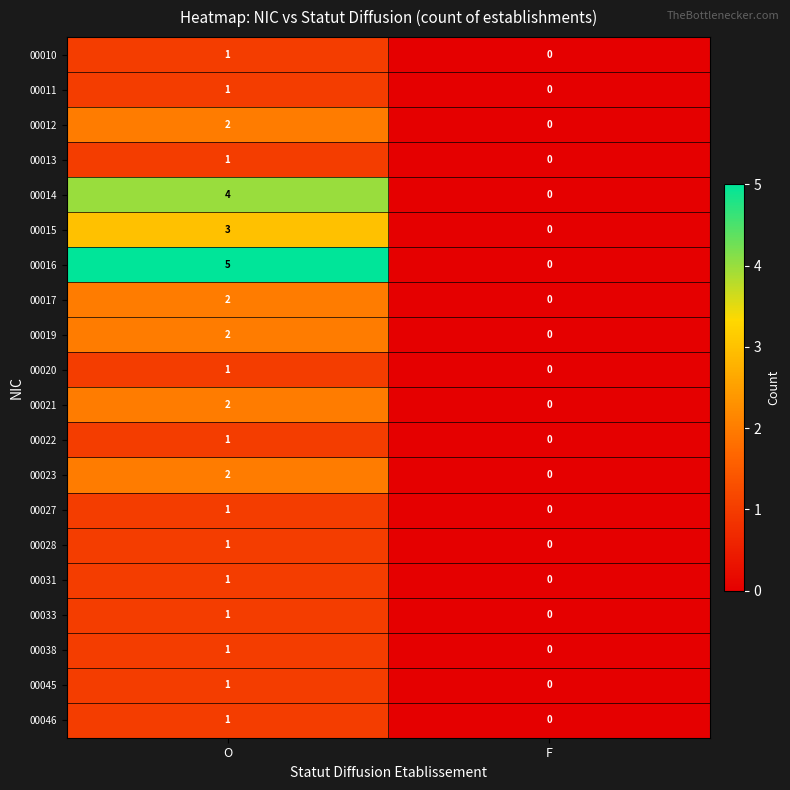

Which series has the largest total across all categories?

00016